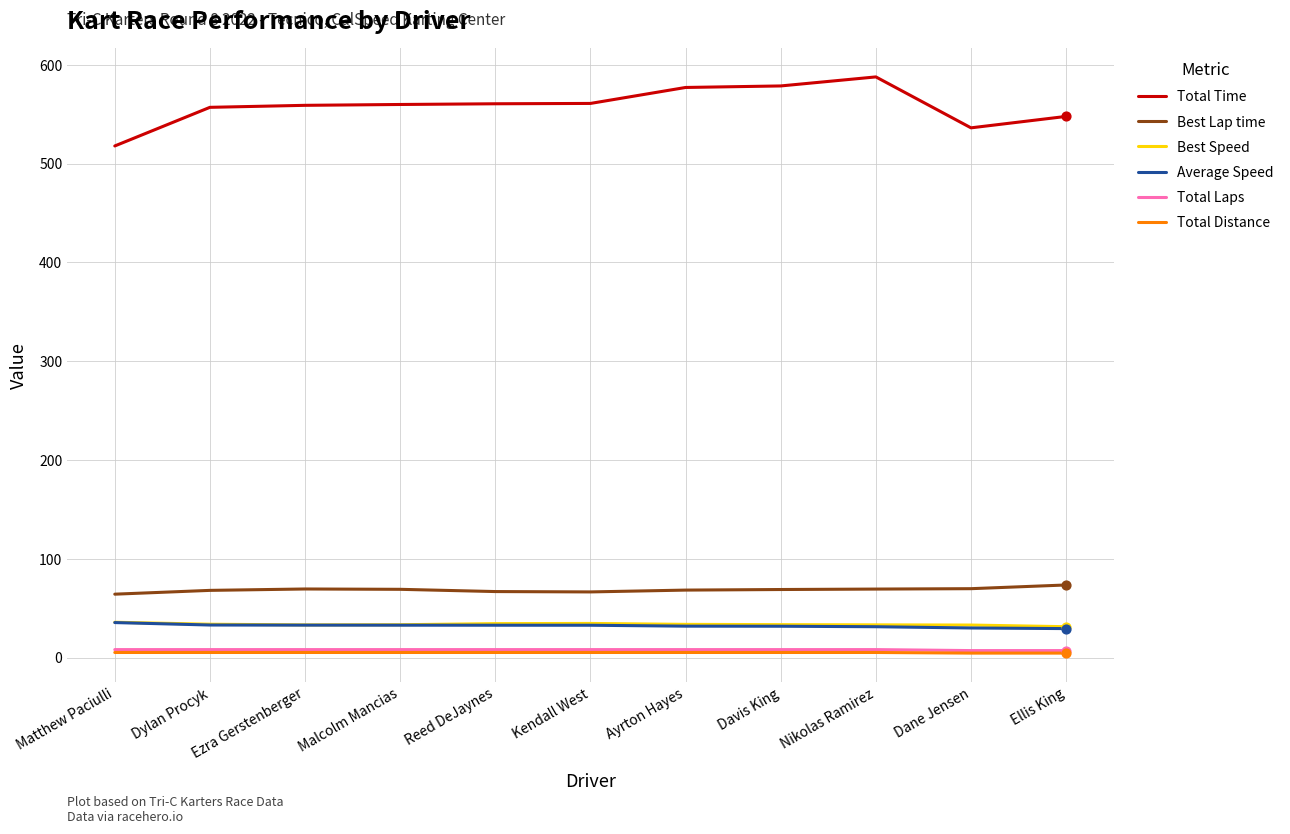

What is the total value across all series at Malcolm Mancias?

707.9